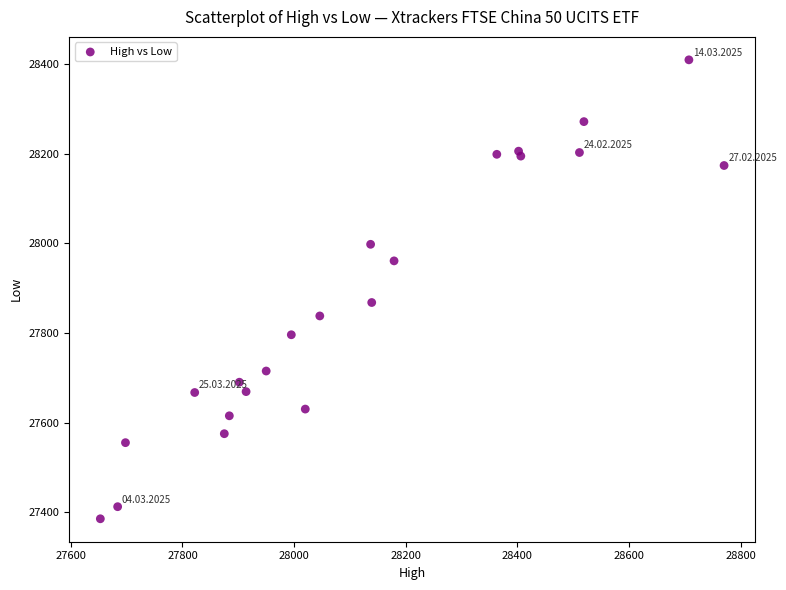

What Y value in the scatter plot is closest to 27897?

27868